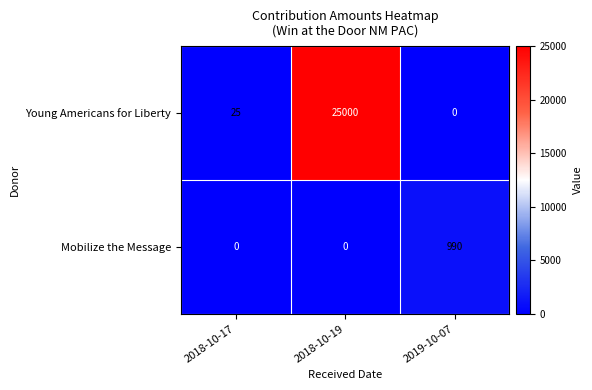

How many distinct data groups are displayed?

2